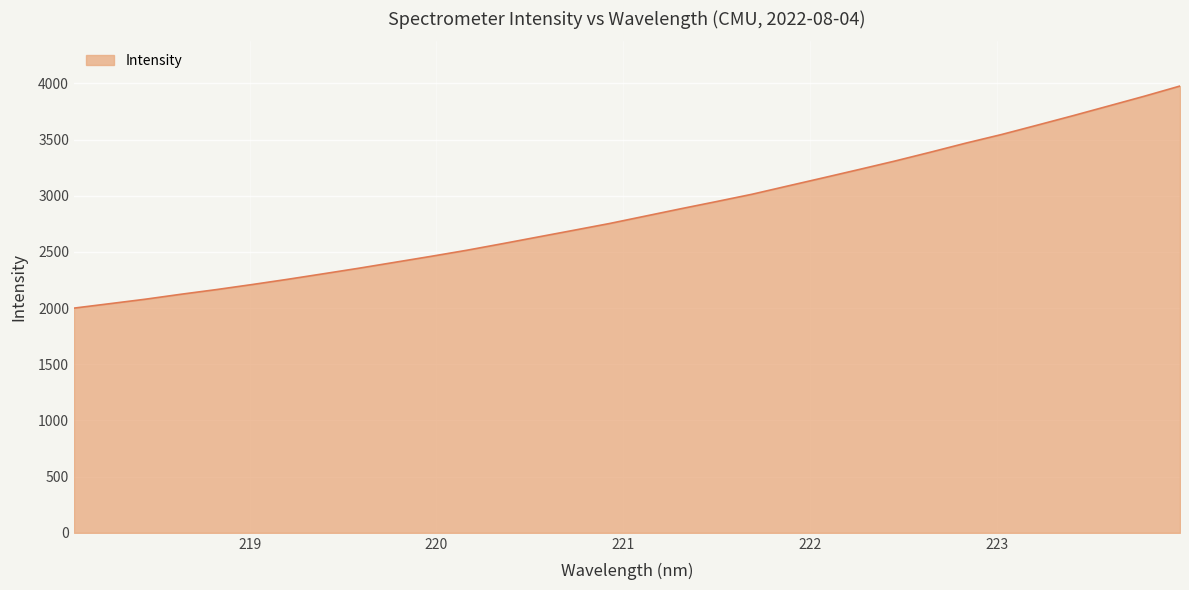

What is the difference between the maximum and minimum values?

1977.0